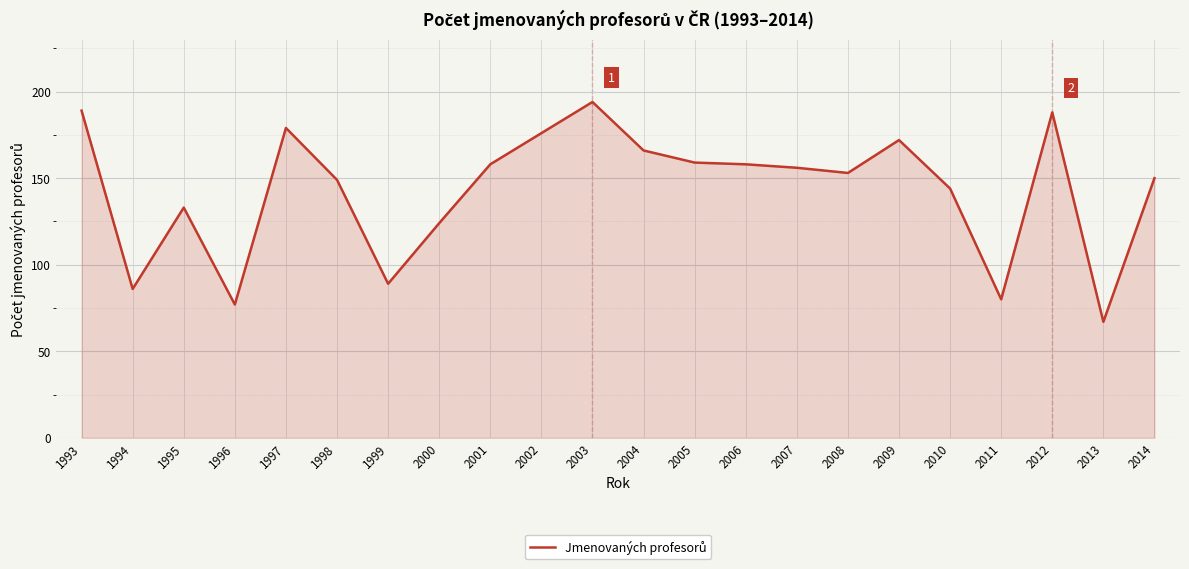

Approximately how many times larger is the value at 2014 compared to 2006?

0.9